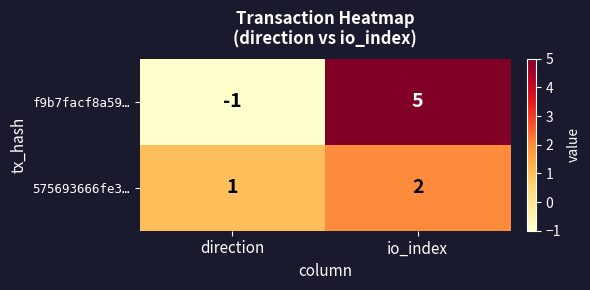

Where is f9b7facf8a59… nearest to the value 2?

direction